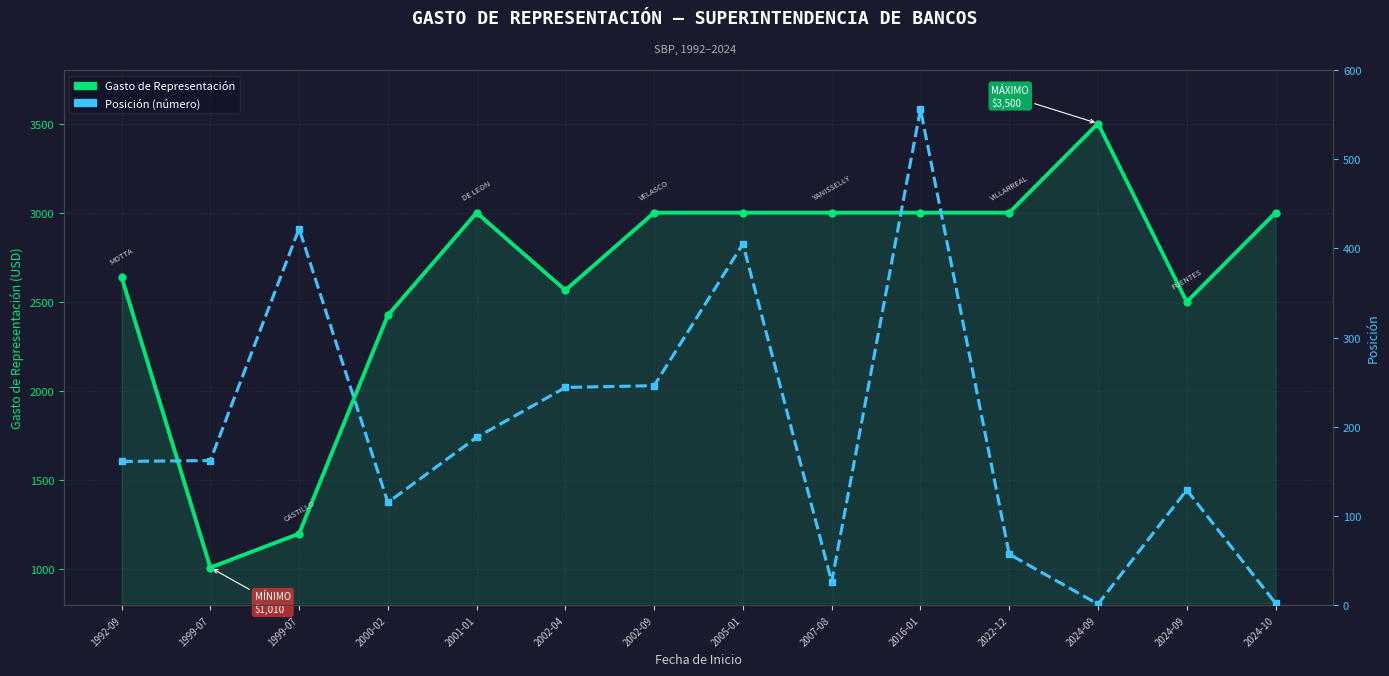

Reading left to right, transcribe all the data shown in this chart.

Gasto de Representación: 2640	1010	1200	2425	3000	2565	3000	3000	3000	3000	3000	3500	2500	3000
Posición: 161	162	422	115	188	244	246	405	26	556	57	1	129	2